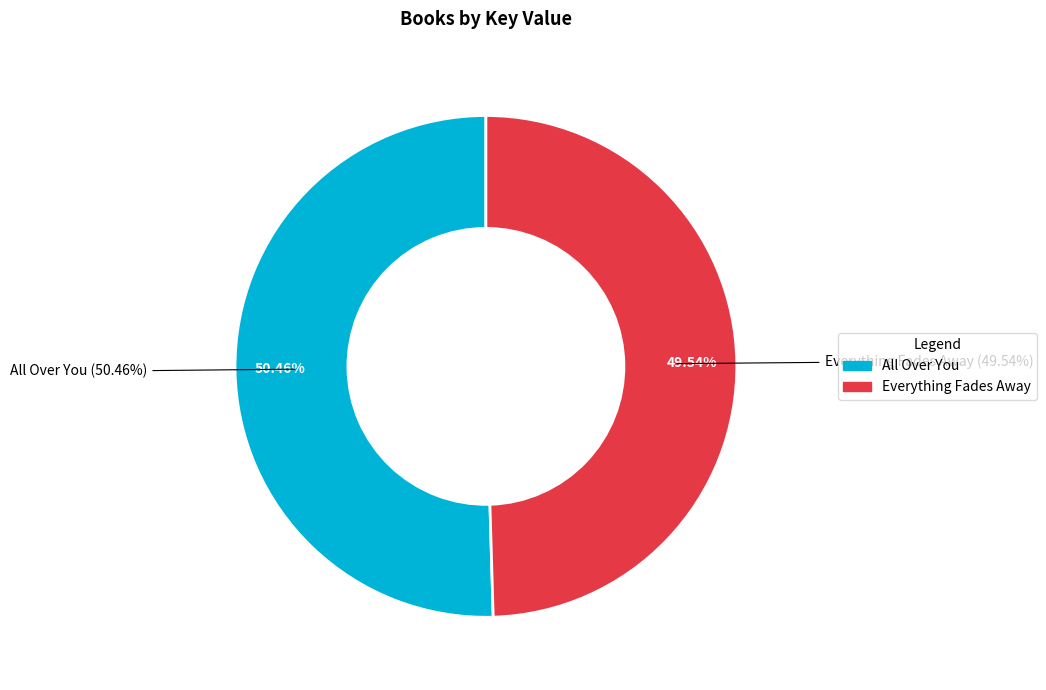

Does any single category account for the majority?

Yes